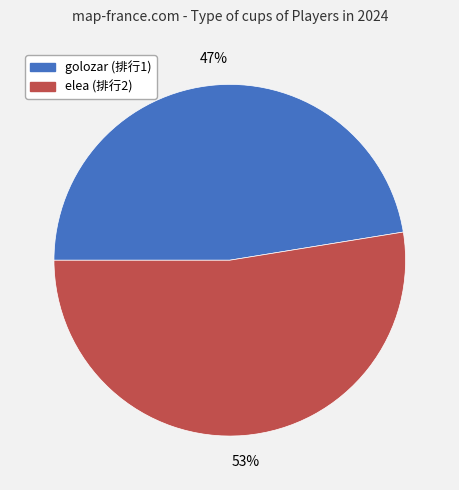

Rank the categories by value from highest to lowest.

elea (排行2), golozar (排行1)